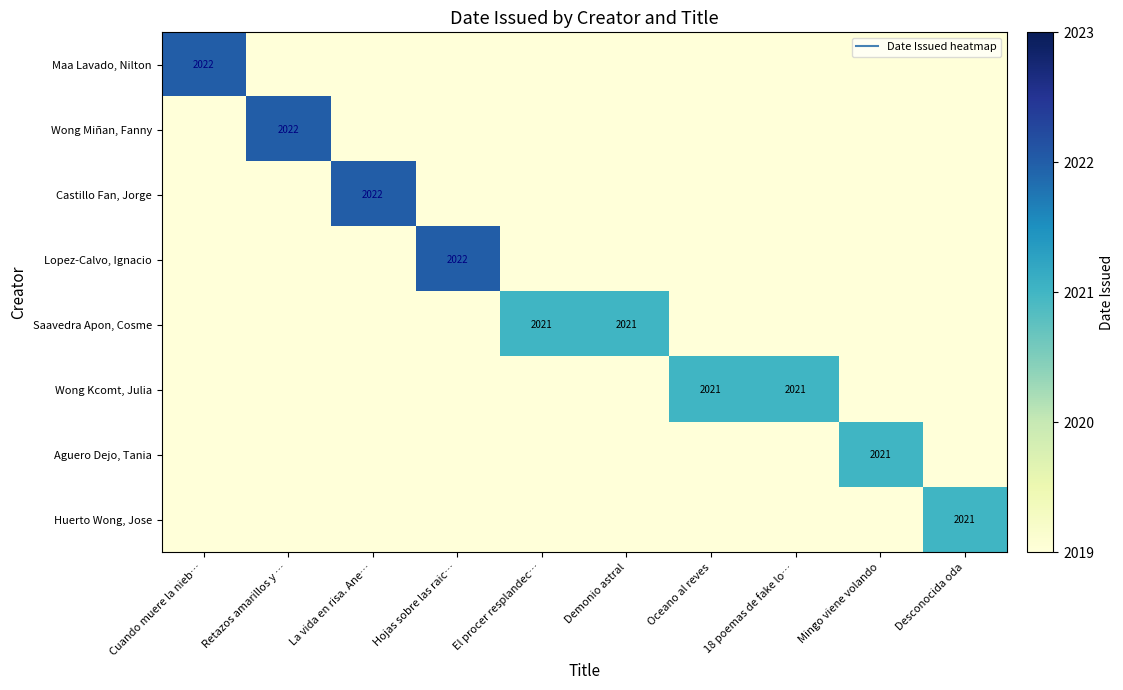

What is the minimum value for Castillo Fan, Jorge?

2019